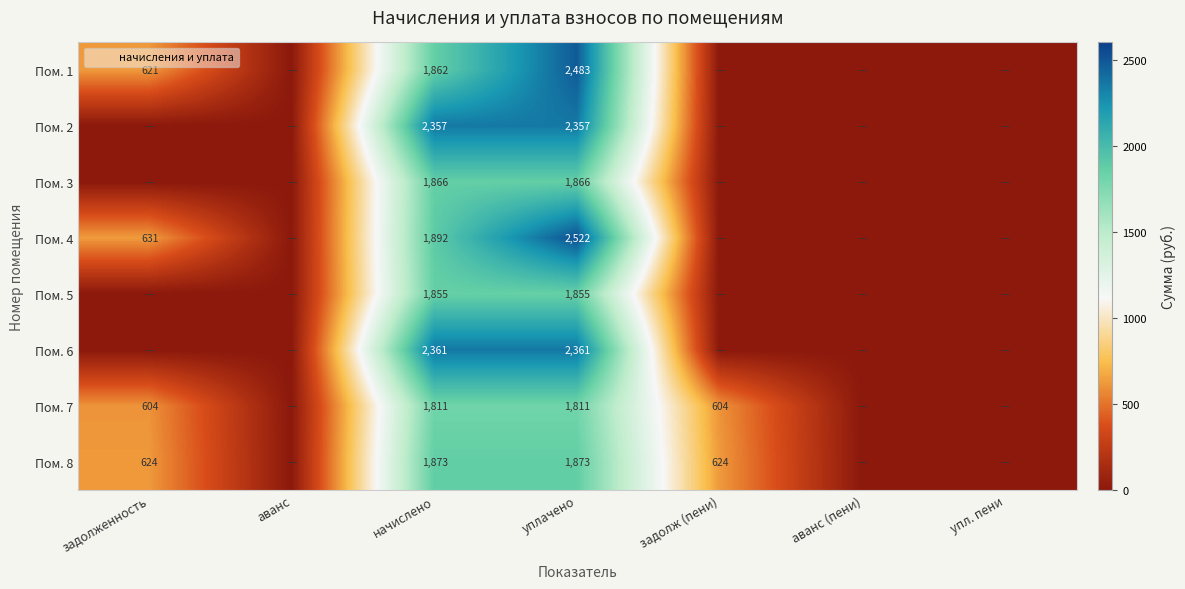

At which category does the chart reach its peak across all series?

уплачено